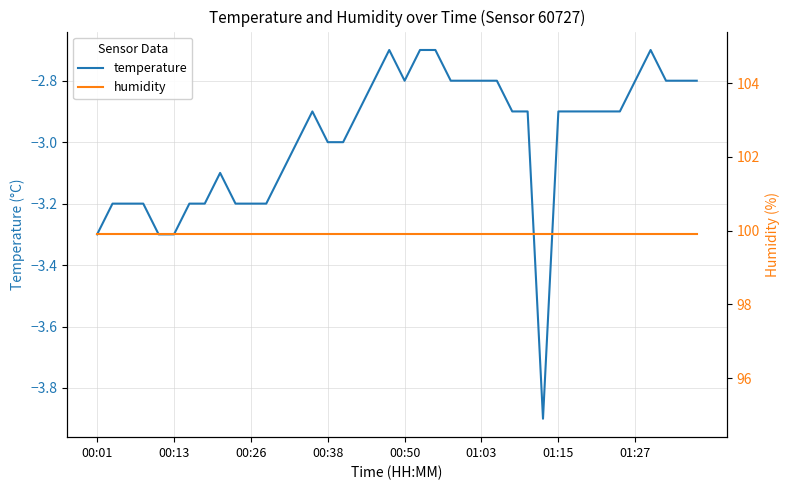

Is it true that humidity equals 174.9 at 22?

False